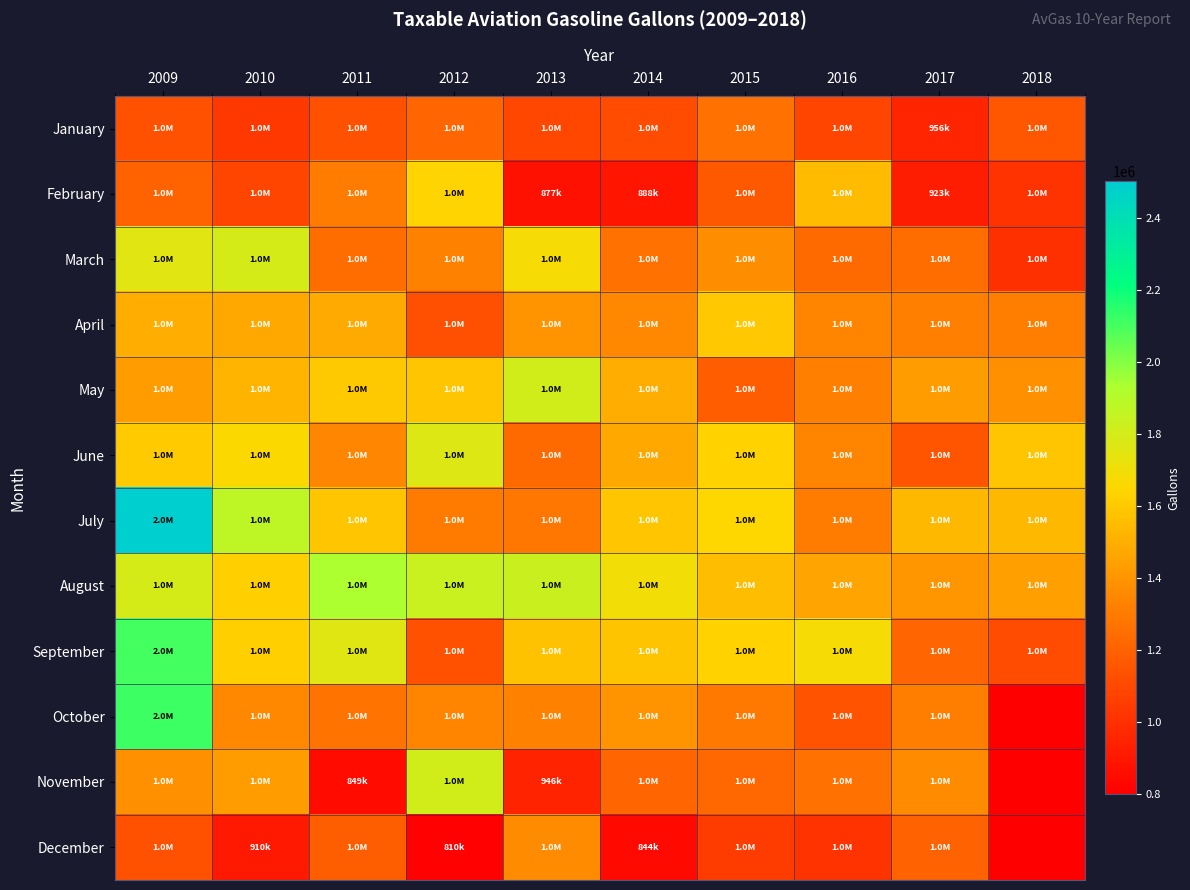

Reading right to left, what are all the values shown in this chart?

January: 2018=1155126	2017=956860	2016=1090121	2015=1262407	2014=1116726	2013=1092971	2012=1215499	2011=1136883	2010=1038923	2009=1137494
February: 2018=1016449	2017=923232	2016=1545697	2015=1166465	2014=888051	2013=877333	2012=1637234	2011=1307736	2010=1092074	2009=1206347
March: 2018=1001311	2017=1249806	2016=1238266	2015=1373541	2014=1264291	2013=1682675	2012=1330964	2011=1249942	2010=1792100	2009=1749666
April: 2018=1317764	2017=1318295	2016=1341797	2015=1592997	2014=1351680	2013=1399486	2012=1126206	2011=1483962	2010=1472176	2009=1494433
May: 2018=1385497	2017=1435265	2016=1320647	2015=1182448	2014=1492350	2013=1804929	2012=1589170	2011=1603247	2010=1519094	2009=1432947
June: 2018=1584331	2017=1147447	2016=1338541	2015=1635836	2014=1472017	2013=1237367	2012=1764444	2011=1349051	2010=1662910	2009=1605278
July: 2018=1530568	2017=1534366	2016=1306764	2015=1655576	2014=1587504	2013=1288439	2012=1299096	2011=1584452	2010=1870614	2009=2487666
August: 2018=1443906	2017=1408220	2016=1462792	2015=1552576	2014=1694070	2013=1829328	2012=1838499	2011=1935070	2010=1618179	2009=1793091
September: 2018=1116522	2017=1216466	2016=1680378	2015=1634415	2014=1577273	2013=1571707	2012=1132832	2011=1760118	2010=1620059	2009=2101663
October: 2018=0	2017=1313289	2016=1143397	2015=1295688	2014=1403573	2013=1326405	2012=1343772	2011=1274543	2010=1353426	2009=2115563
November: 2018=0	2017=1365637	2016=1259314	2015=1225725	2014=1216408	2013=946839	2012=1807664	2011=849257	2010=1436686	2009=1386799
December: 2018=0	2017=1205015	2016=1015715	2015=1051871	2014=844623	2013=1367075	2012=810978	2011=1187924	2010=910808	2009=1137689